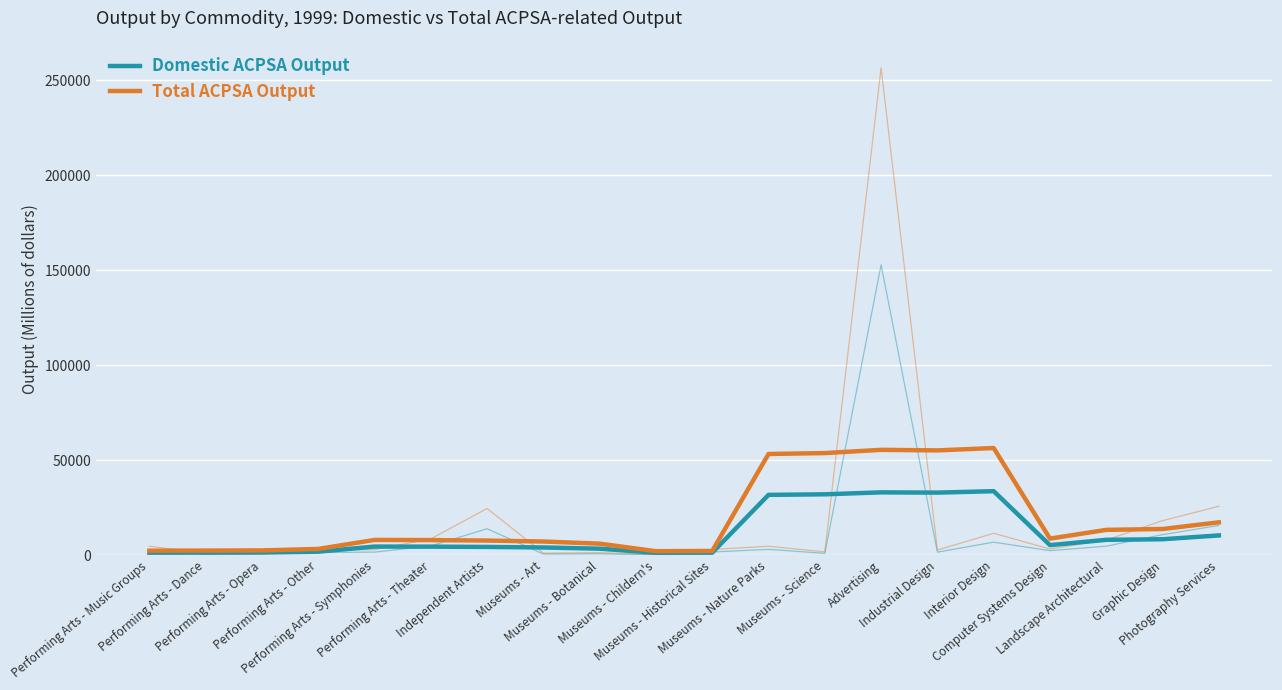

True or false: Total ACPSA Output and Domestic ACPSA Output cross at least once.

False